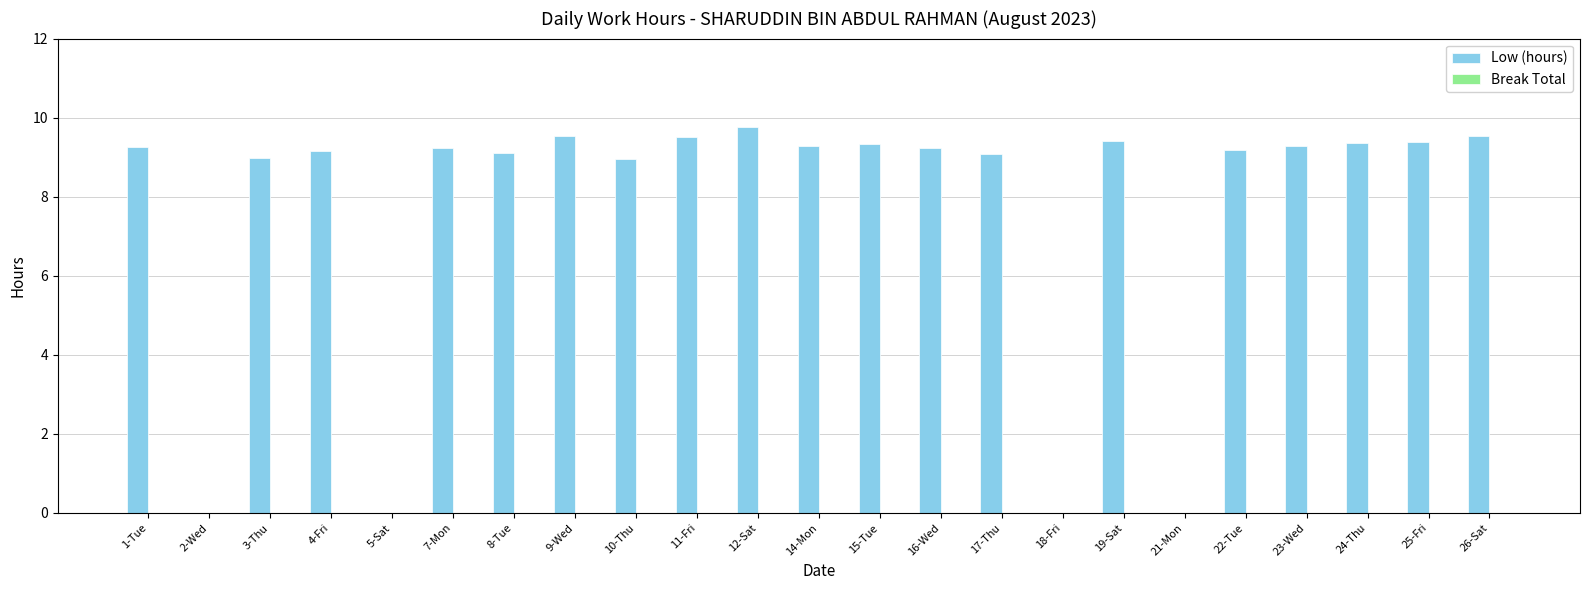

What is the sum of all values?

176.6